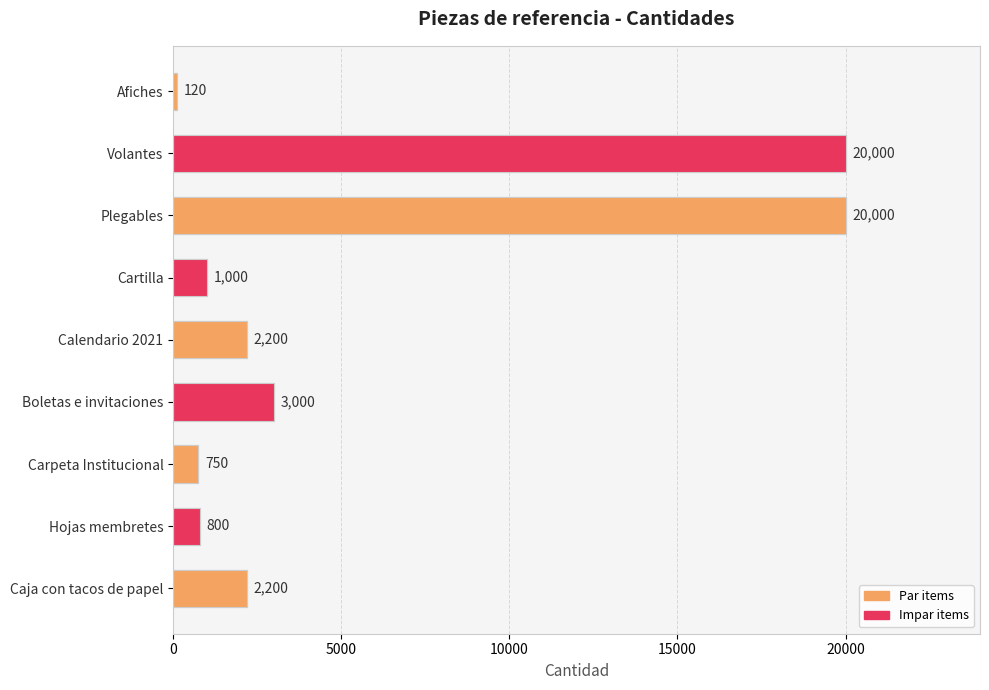

What is the ratio of the value at Volantes to the value at Afiches?

166.7